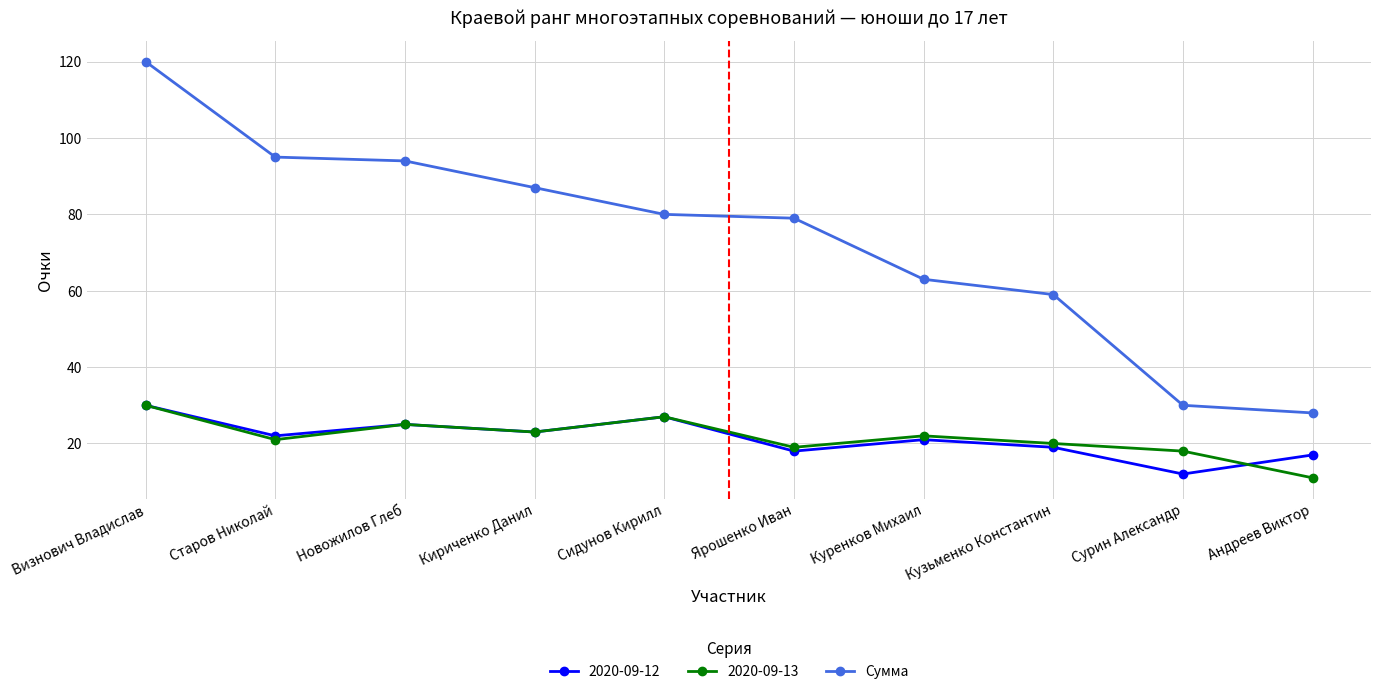

Which category has the lowest value across all series?

Андреев Виктор